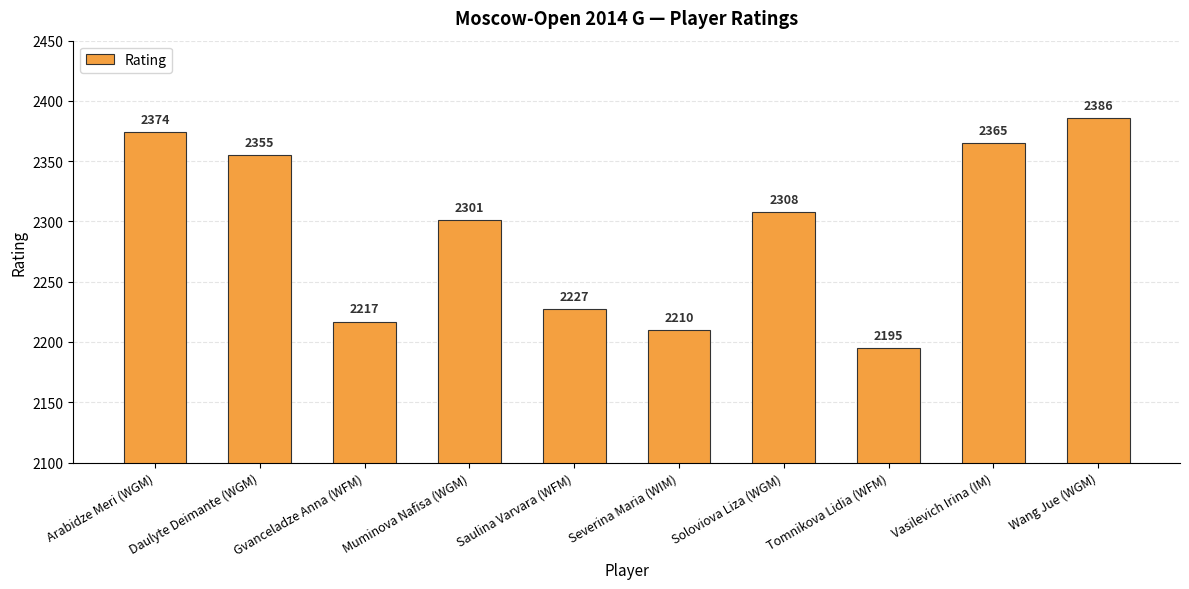

True or false: the data shows 1486 at Muminova Nafisa (WGM).

False